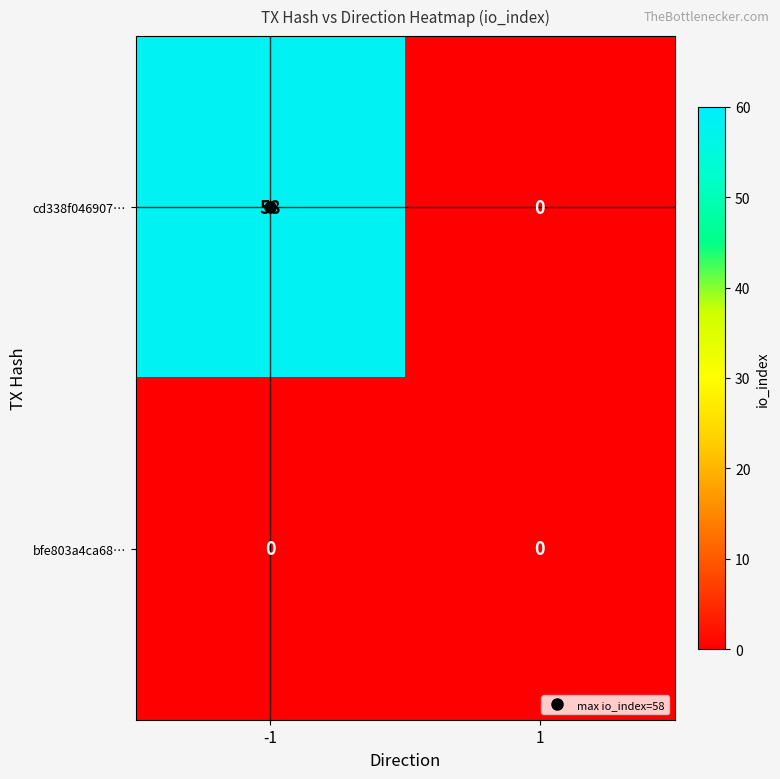

Is it true that cd338f046907… equals 58 at -1?

True